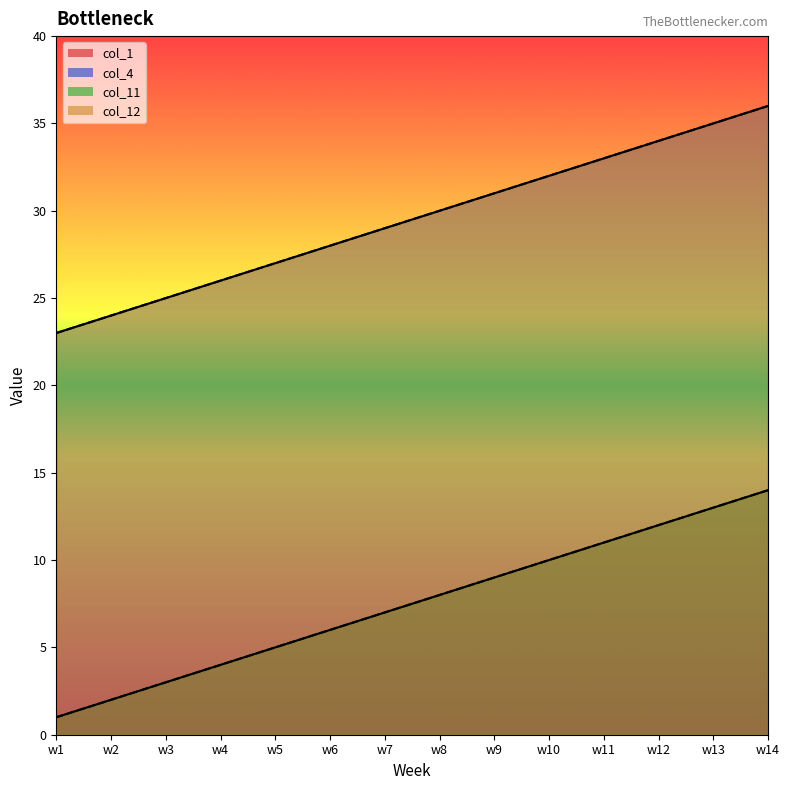

True or false: col_1 has more than 1 points higher than both neighbors.

False